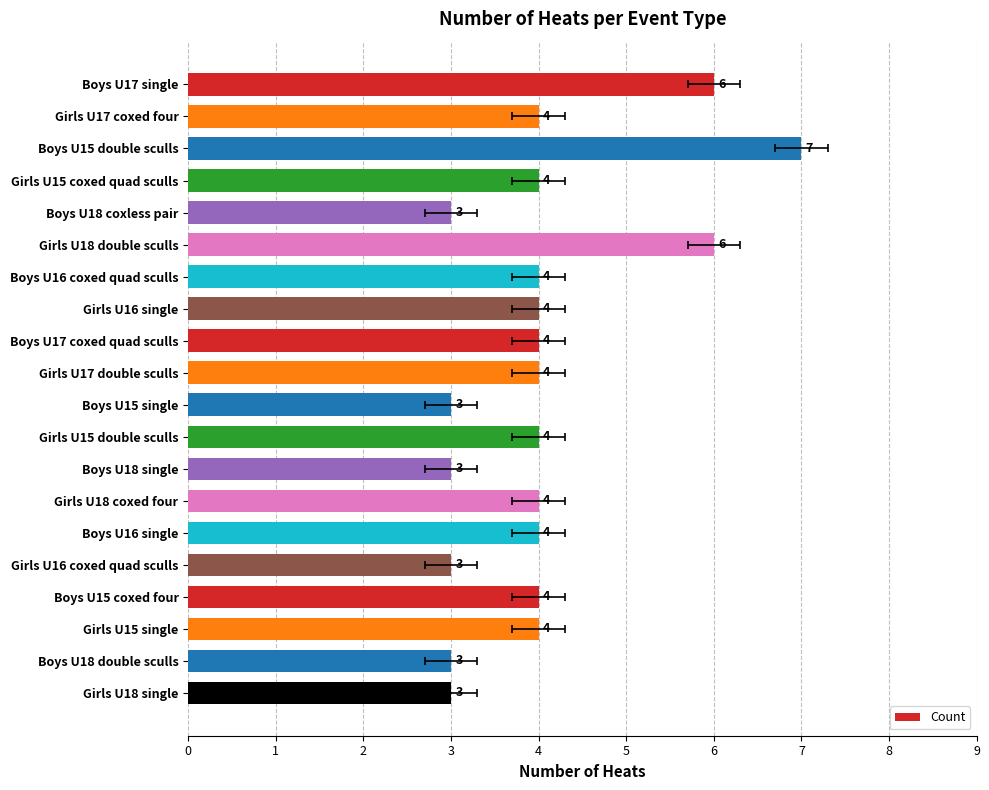

What is the difference between the values at Boys U15 single and Boys U17 single?

3